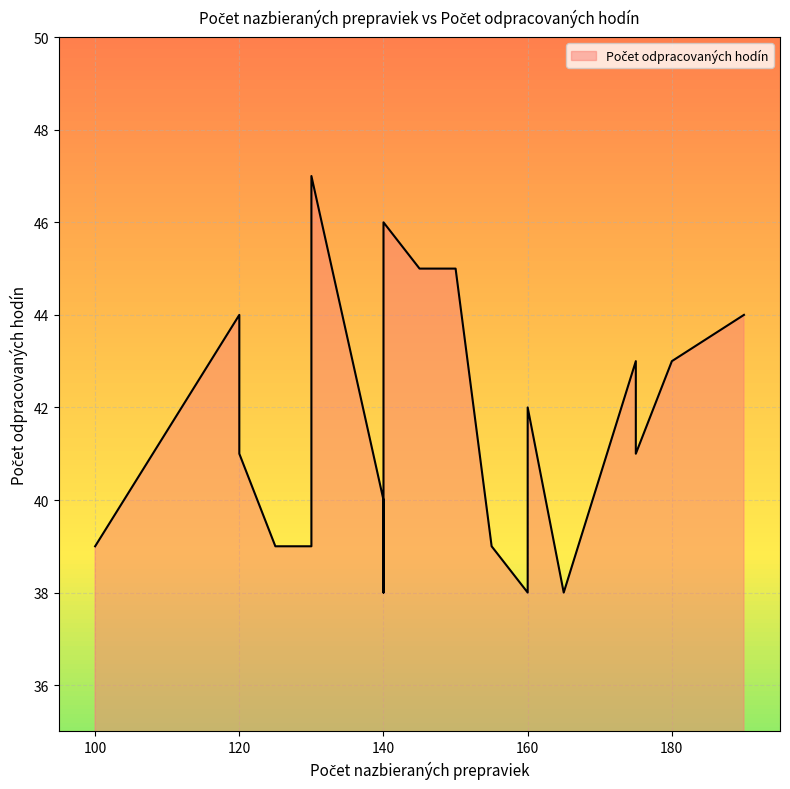

What is the sum of all values?

791